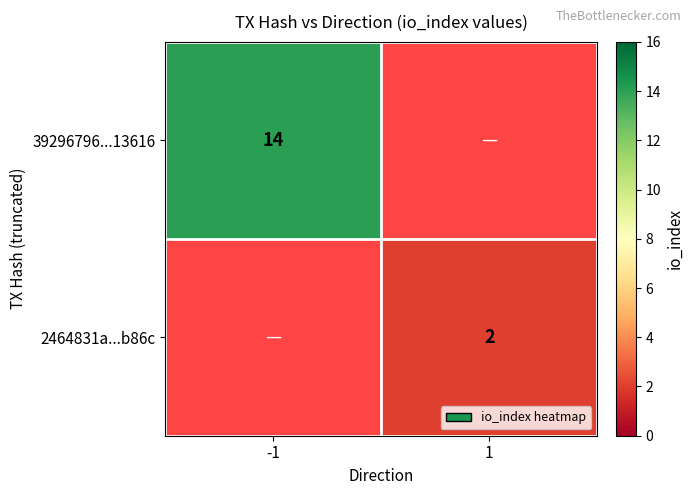

At how many categories does at least one series exceed 3?

1